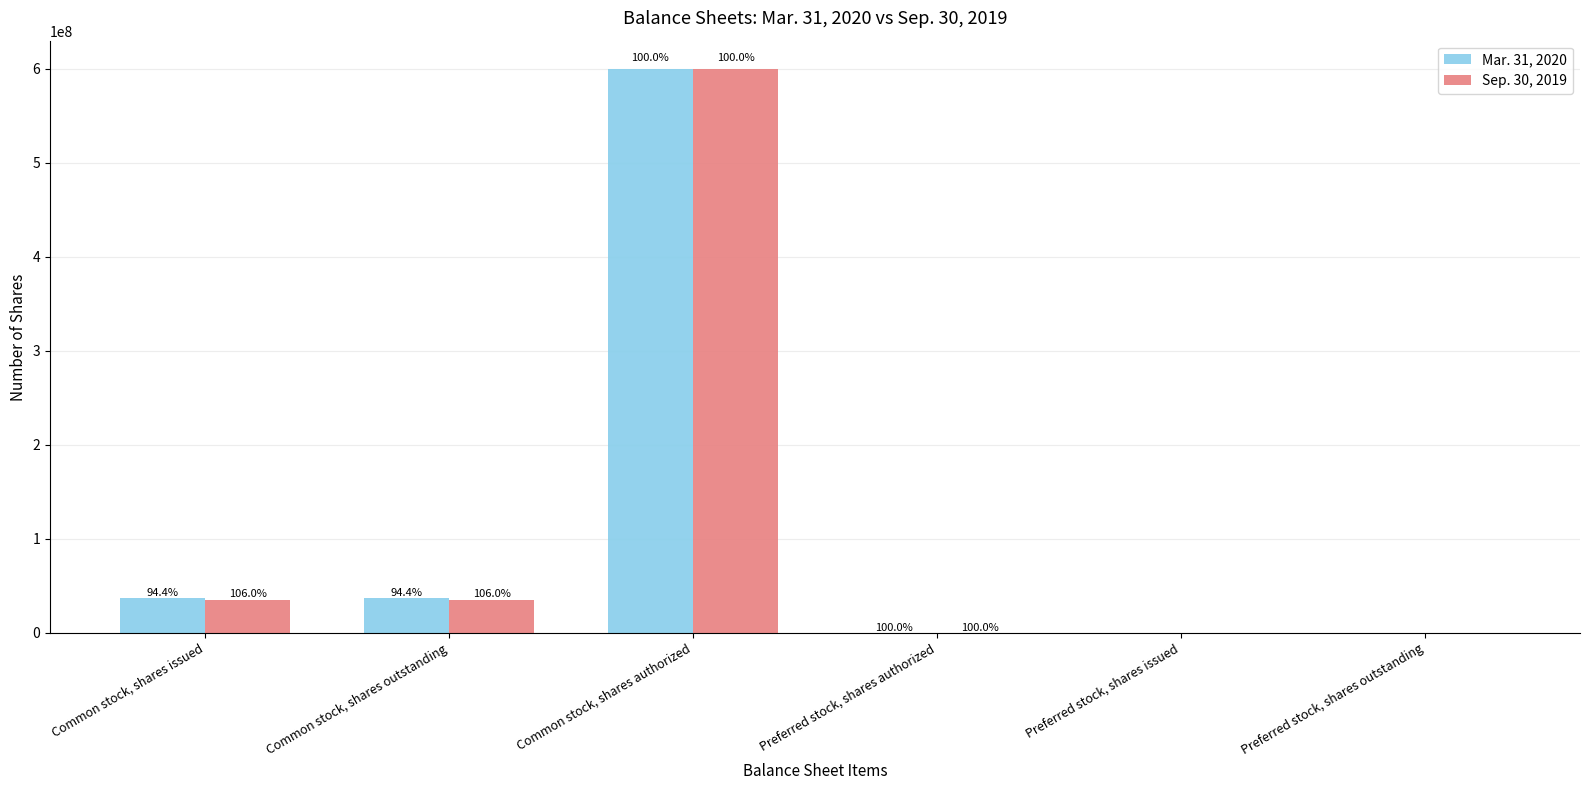

What are all the series names shown in the legend?

Mar. 31, 2020, Sep. 30, 2019